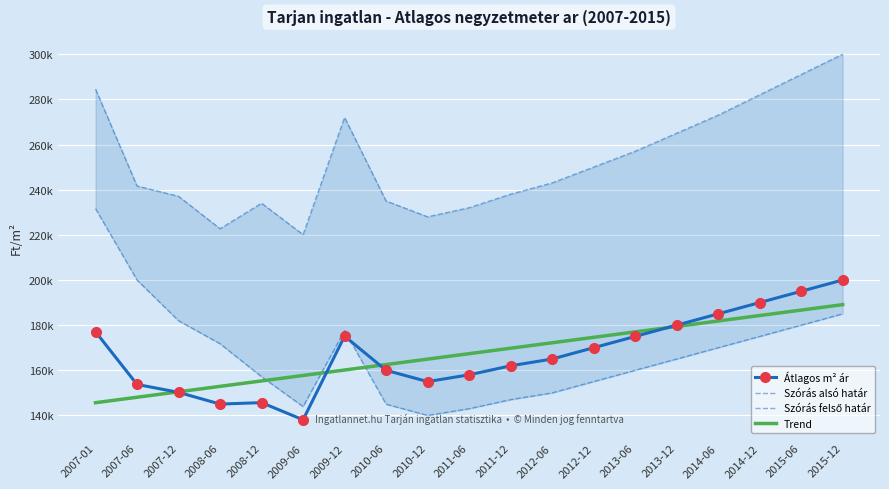

Which series has the largest total across all categories?

Szórás felső határ